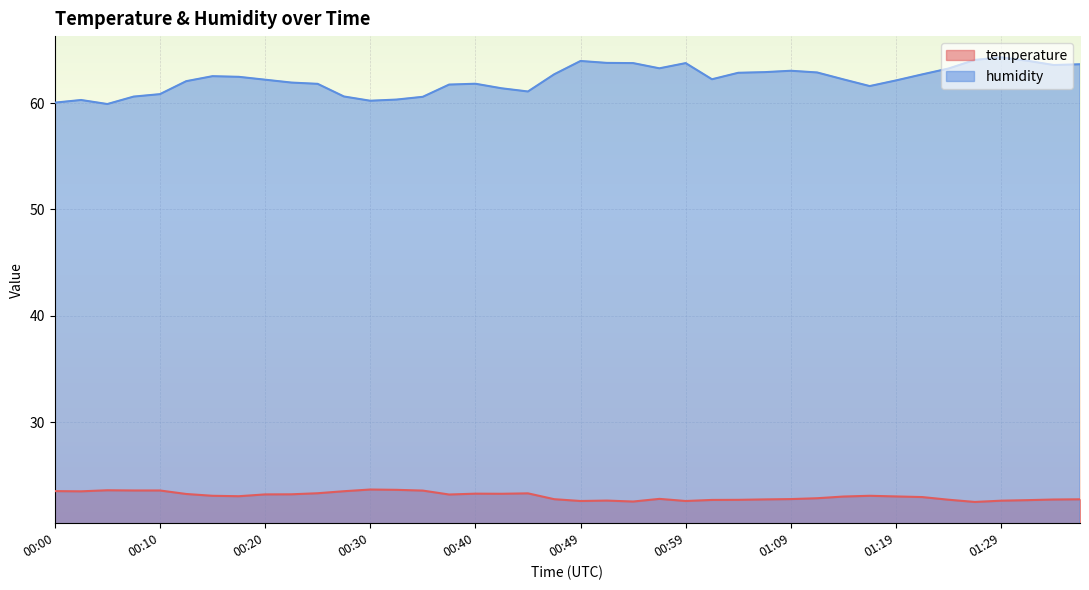

What is the value of the temperature point at the 27th from the left?

22.7